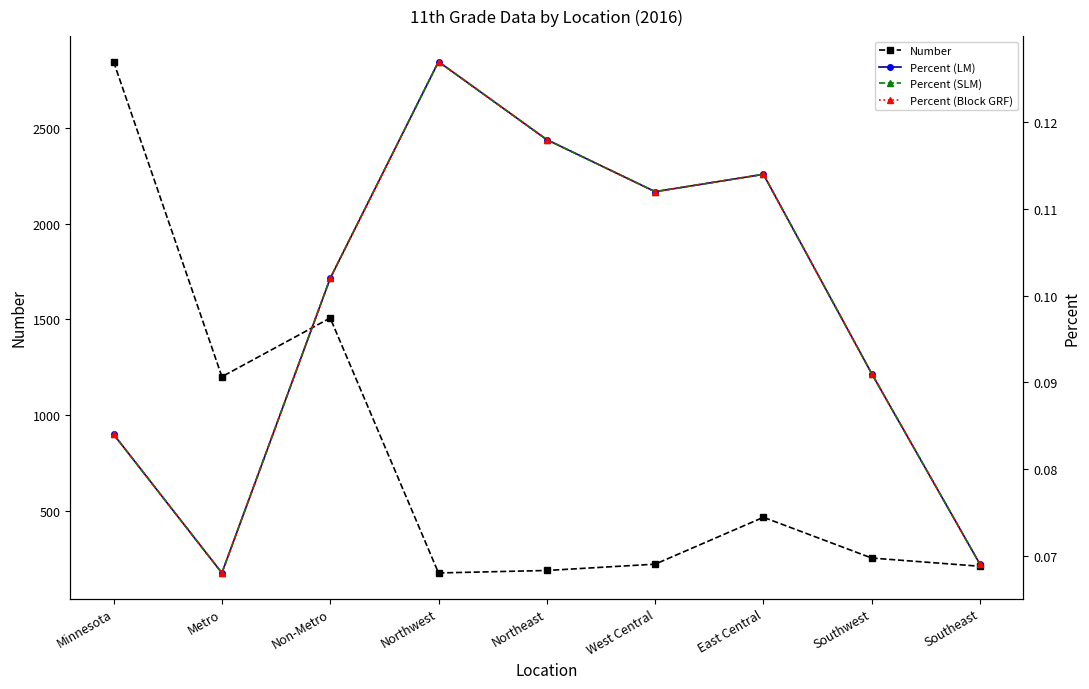

True or false: Percent (ref) and Percent (alt) intersect in this chart.

False